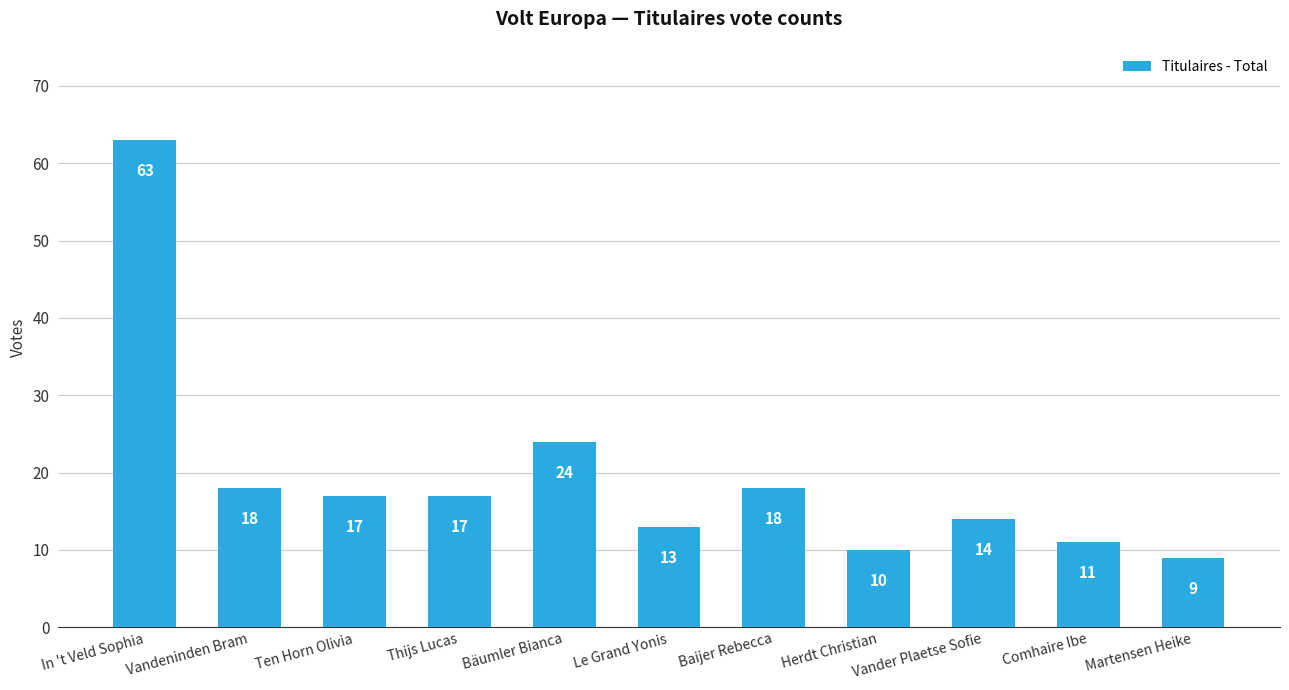

At which label does the data first exceed 17?

In 't Veld Sophia